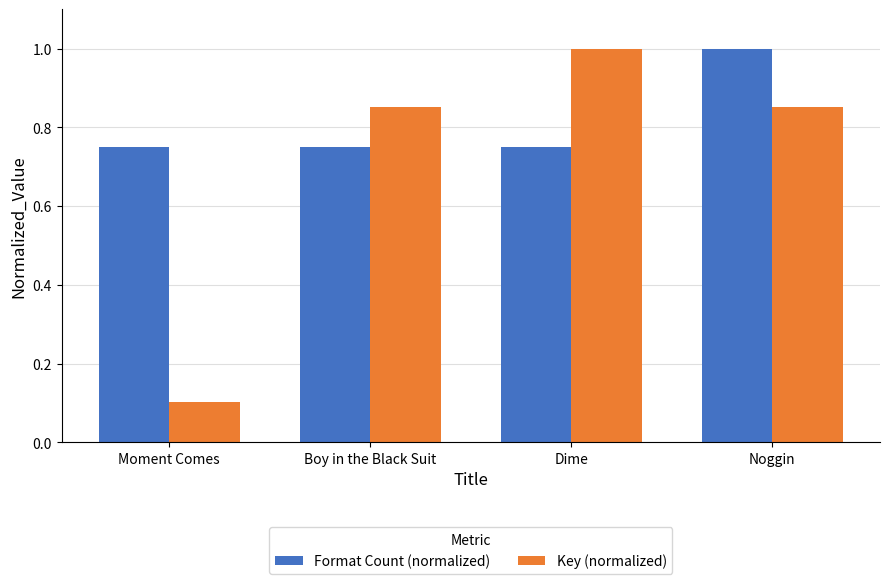

List the series in order of their overall mean, highest first.

Format Count (normalized), Key (normalized)